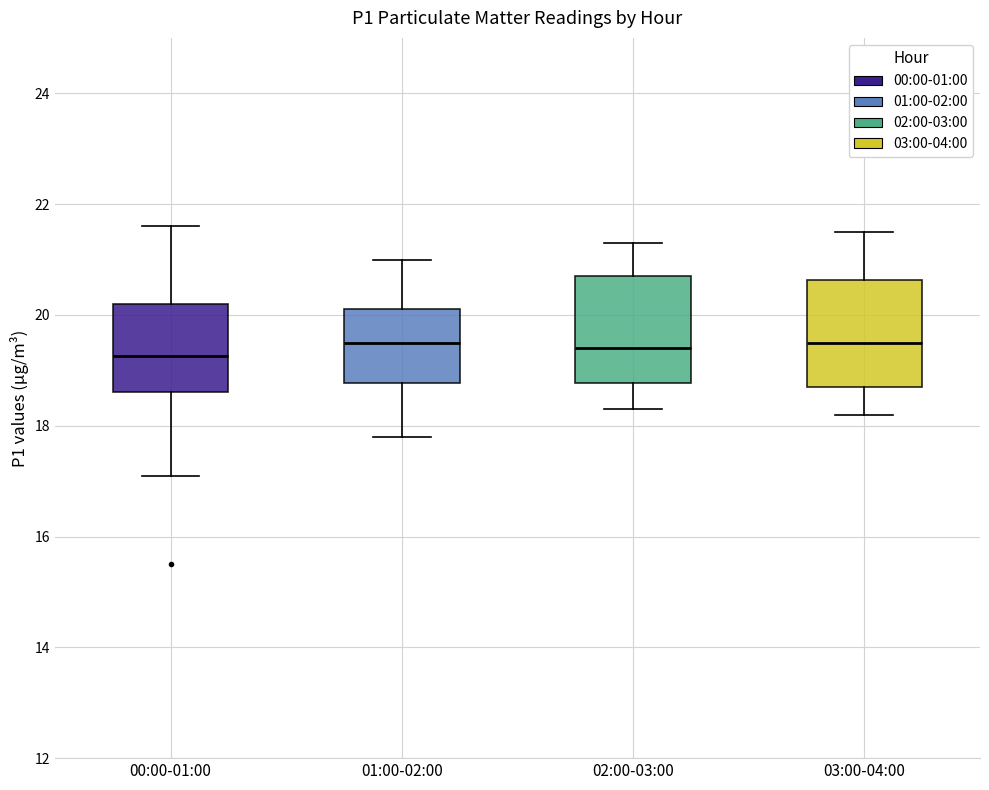

Reading left to right, read every box against the y-axis: the position of its median line, the range the box covers, and the ends of its whiskers. The values are not printed on the chart, so give them approximately, as read against the axis.

00:00-01:00: median 19.2, box 18.6 to 20.2, whiskers 17.2 to 21.6
01:00-02:00: median 19.6, box 18.8 to 20.2, whiskers 17.8 to 21.0
02:00-03:00: median 19.4, box 18.8 to 20.8, whiskers 18.4 to 21.4
03:00-04:00: median 19.6, box 18.8 to 20.6, whiskers 18.2 to 21.6